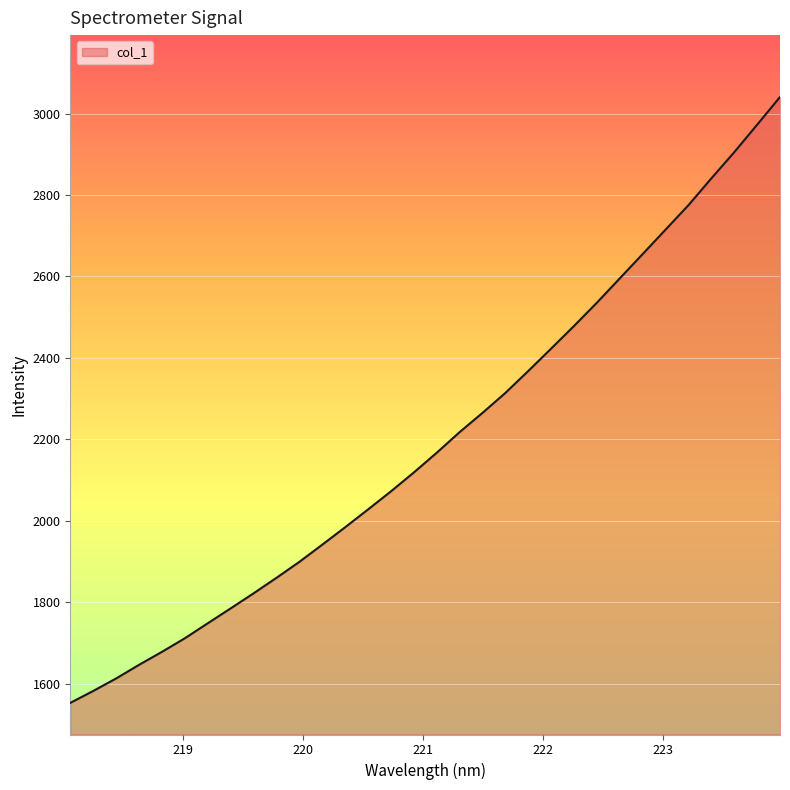

What is the maximum value shown in the chart?

3040.5